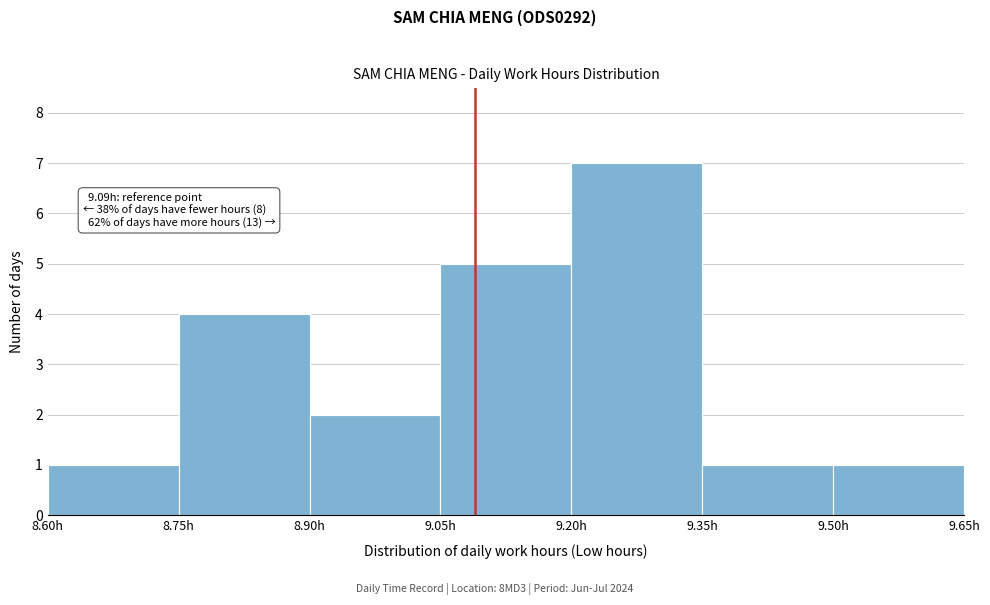

Which range on the x-axis has the tallest bar?

9.20 to 9.35